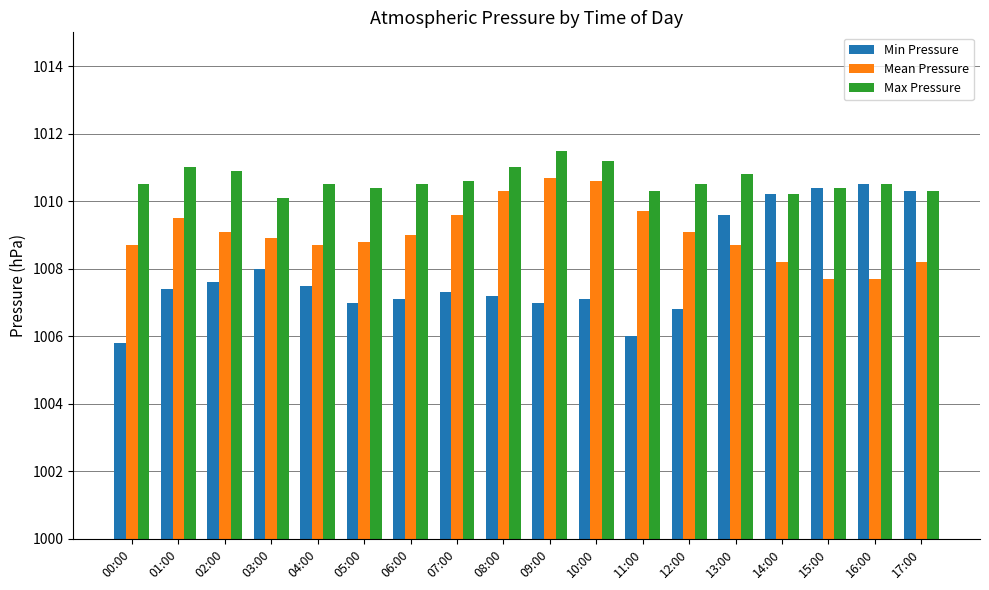

What are all the series names shown in the legend?

Min Pressure, Mean Pressure, Max Pressure